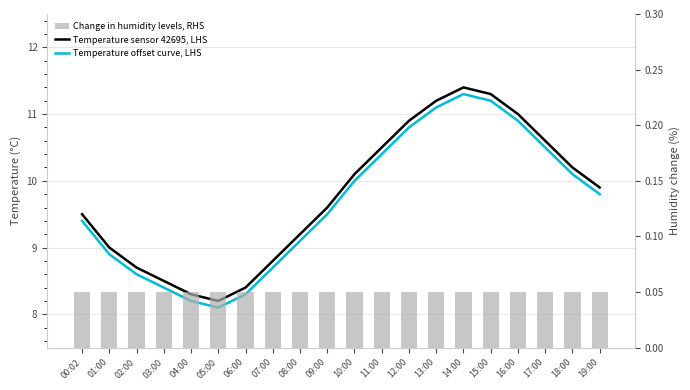

Reading right to left, what are all the values shown in this chart?

Temperature sensor 42695, LHS: 19:00=9.9	18:00=10.2	17:00=10.6	16:00=11.0	15:00=11.3	14:00=11.4	13:00=11.2	12:00=10.9	11:00=10.5	10:00=10.1	09:00=9.6	08:00=9.2	07:00=8.8	06:00=8.4	05:00=8.2	04:00=8.3	03:00=8.5	02:00=8.7	01:00=9.0	00:02=9.5
Temperature offset curve, LHS: 19:00=9.8	18:00=10.1	17:00=10.5	16:00=10.9	15:00=11.2	14:00=11.3	13:00=11.1	12:00=10.8	11:00=10.4	10:00=10.0	09:00=9.5	08:00=9.1	07:00=8.7	06:00=8.3	05:00=8.1	04:00=8.2	03:00=8.4	02:00=8.6	01:00=8.9	00:02=9.4
Change in humidity levels, RHS: 19:00=0.1	18:00=0.1	17:00=0.1	16:00=0.1	15:00=0.1	14:00=0.1	13:00=0.1	12:00=0.1	11:00=0.1	10:00=0.1	09:00=0.1	08:00=0.1	07:00=0.1	06:00=0.1	05:00=0.1	04:00=0.1	03:00=0.1	02:00=0.1	01:00=0.1	00:02=0.1